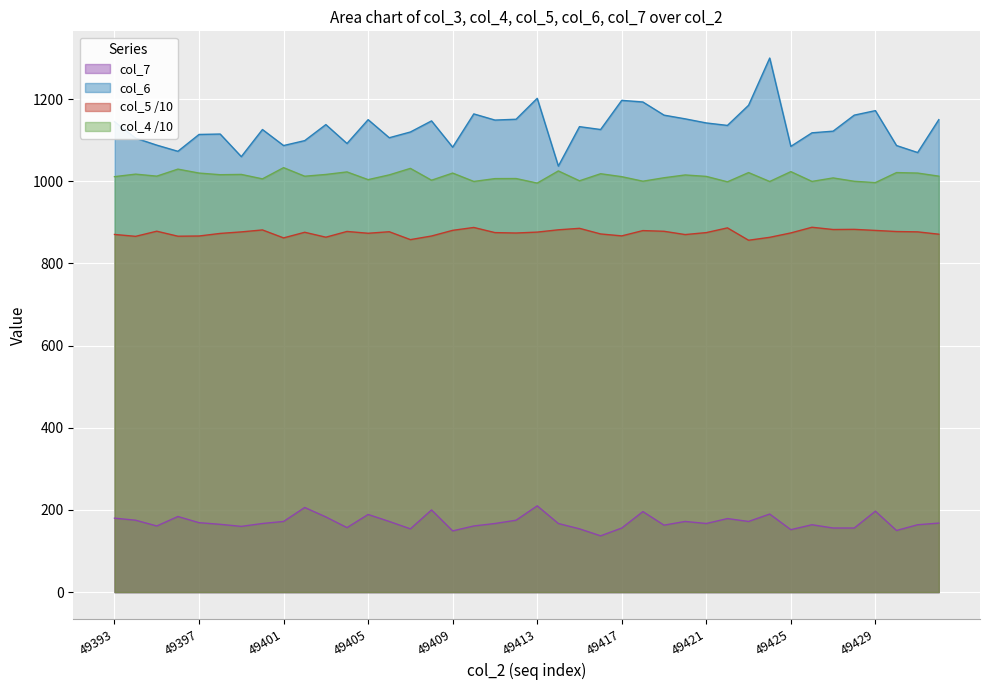

What is the average value of the col_7 series?

170.4